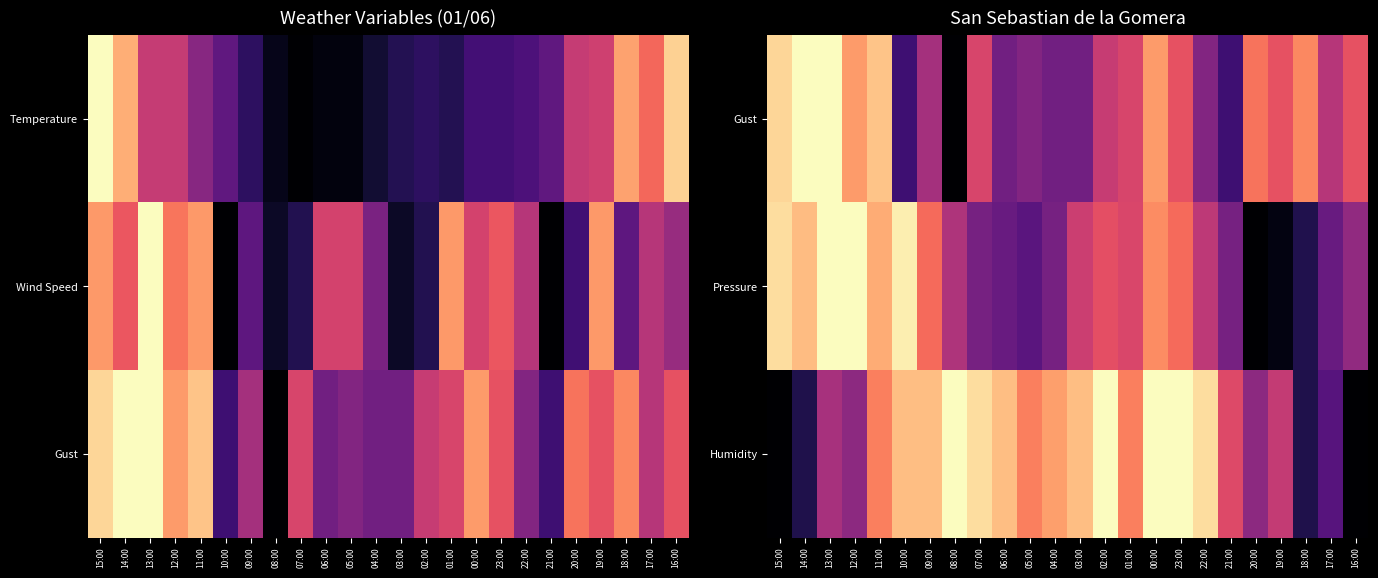

What is the spread (max minus min) of values at 23:00?

0.4